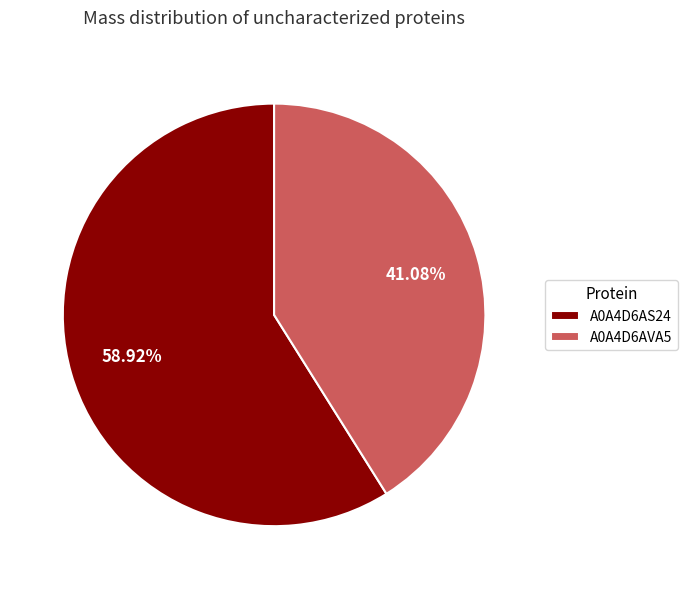

How many segments does this pie chart have?

2